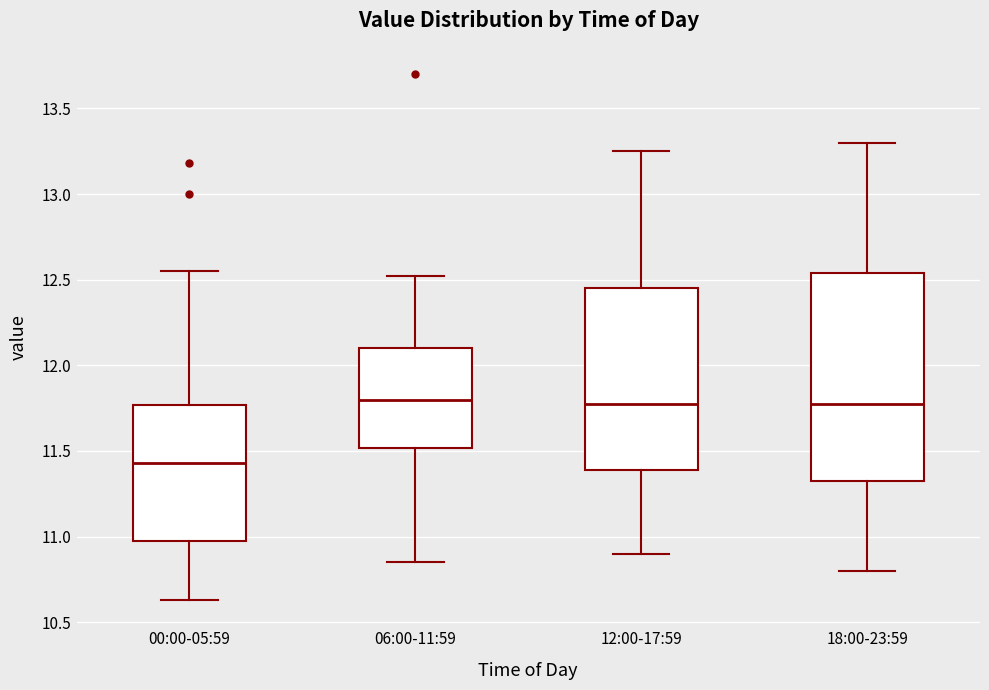

Which box's median line is the lowest?

00:00-05:59